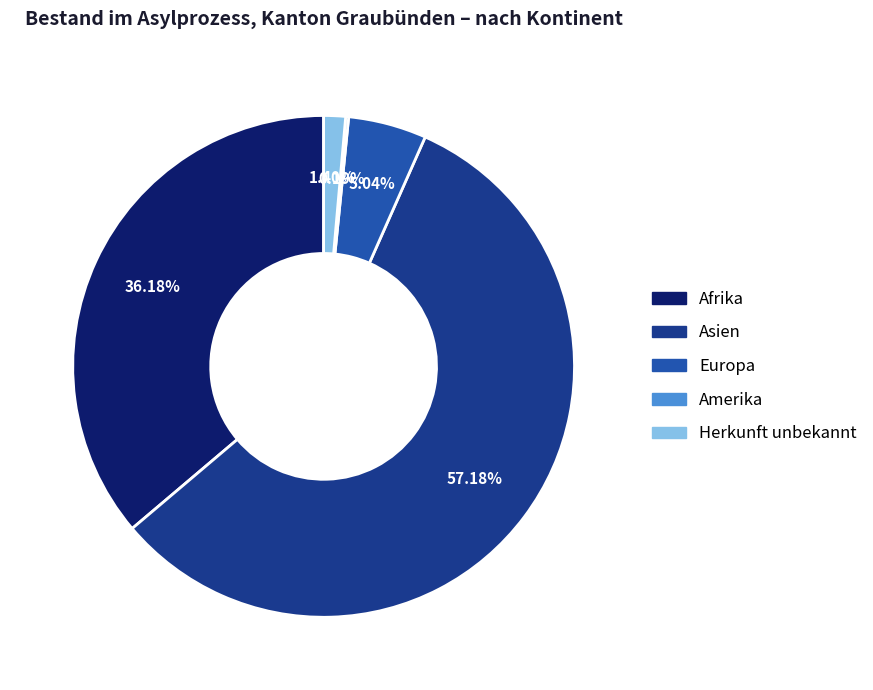

Is the sum of Afrika and Asien greater than half?

Yes